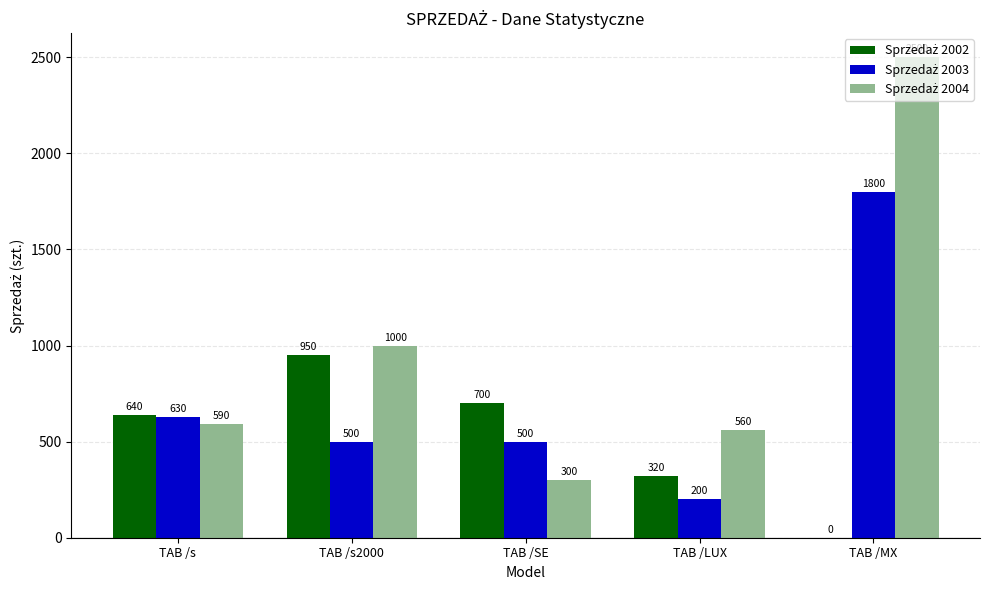

At which category is the sum across all series the highest?

TAB /MX